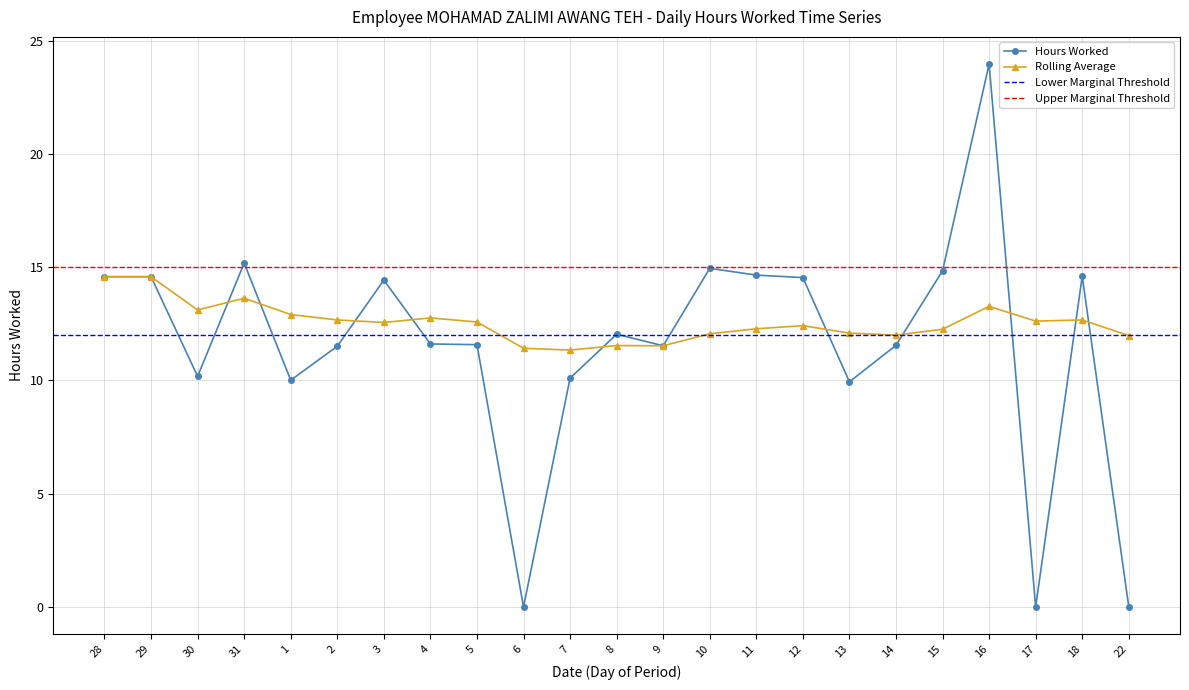

What is the sum of the Rolling Avg values at 8 and 9?

23.1